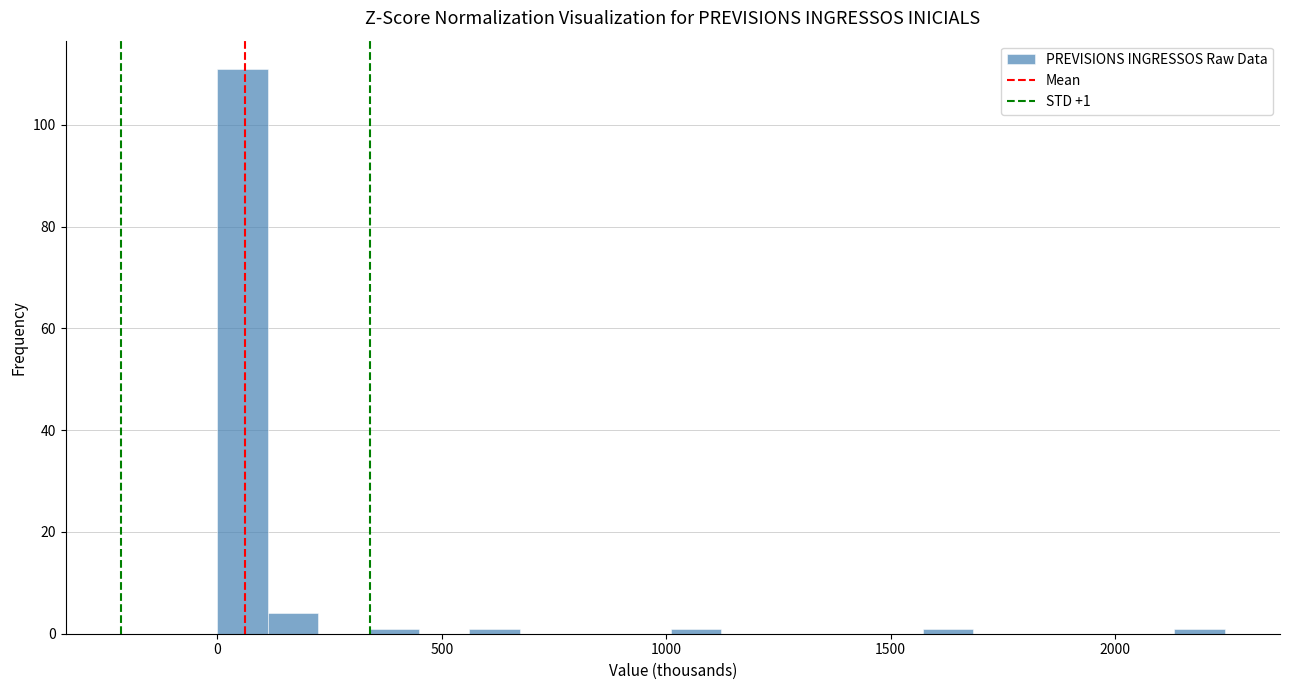

Read against the x-axis, roughly where is the centre of the tallest bar?

50